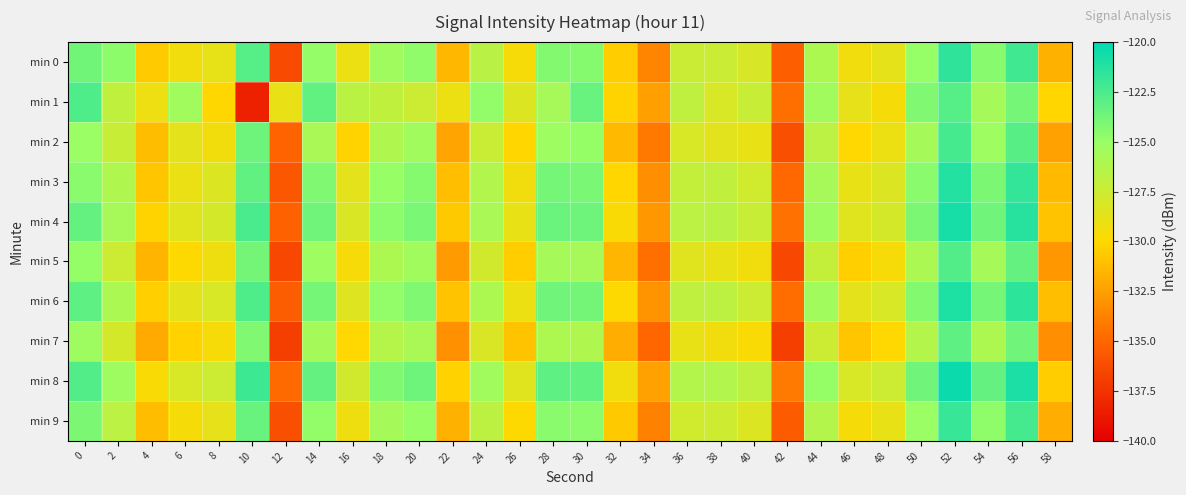

At how many categories does at least one series exceed -132?

28